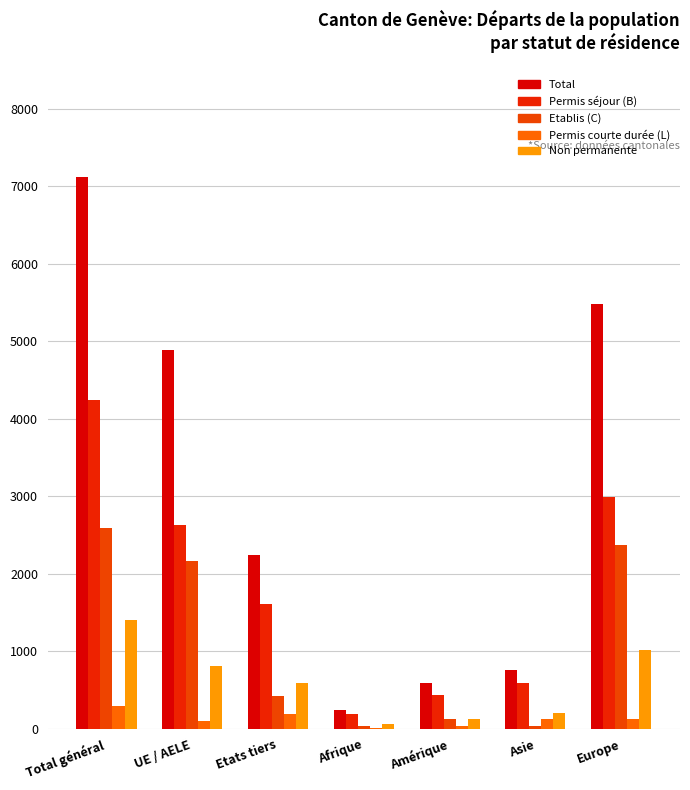

How many groups of bars are there?

7